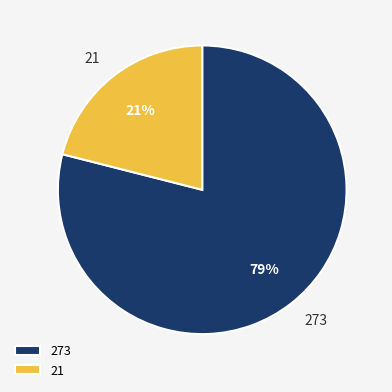

Rank the categories by value from highest to lowest.

273, 21